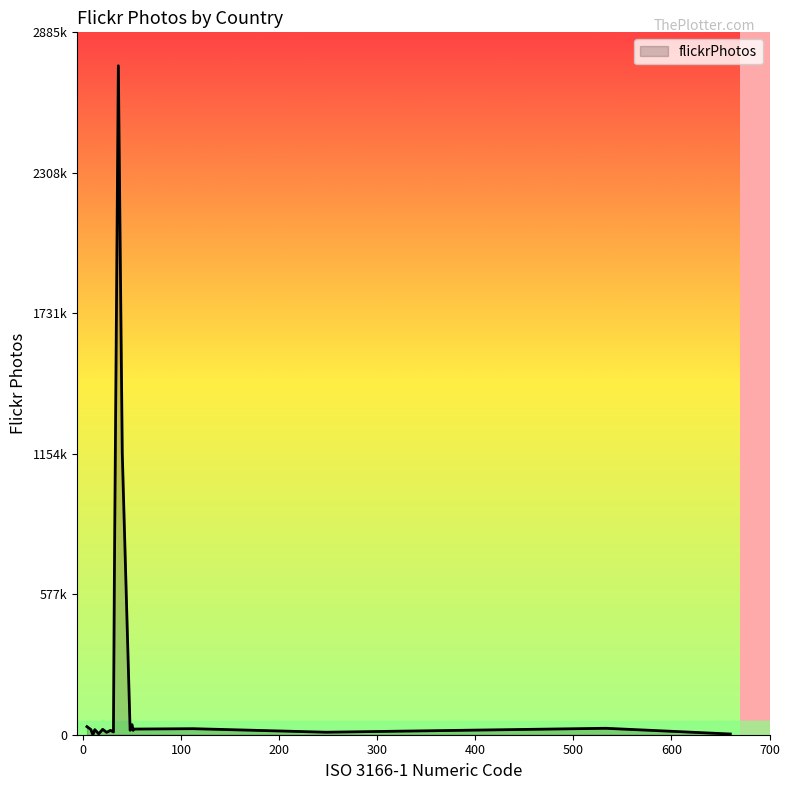

Does the chart display data point markers on the line(s)?

No